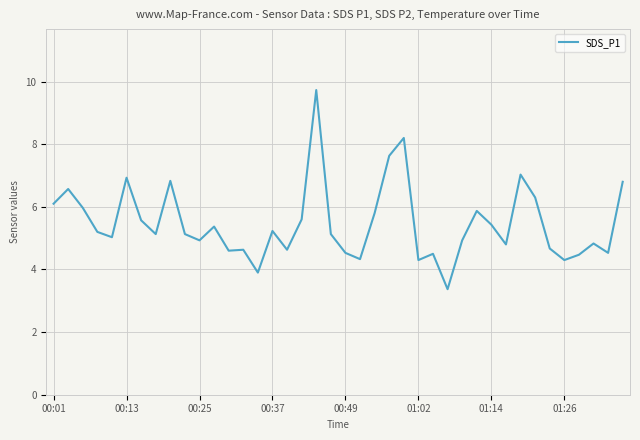

What is the minimum value shown in the chart?

3.4